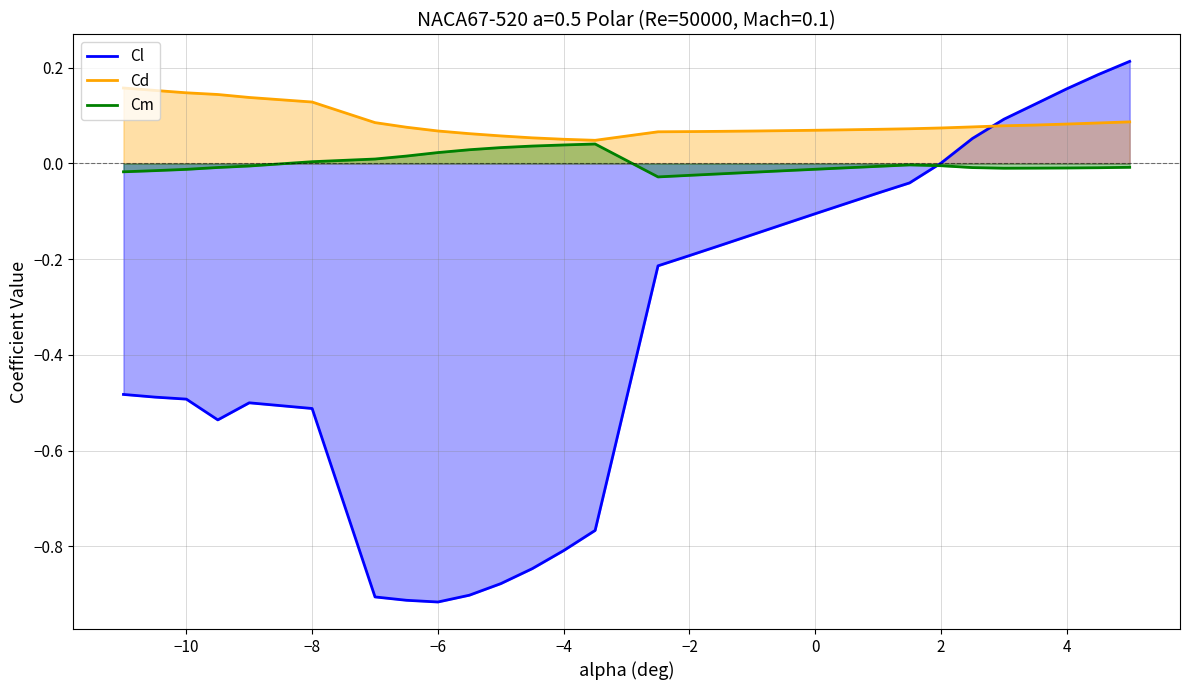

Which series has the largest total across all categories?

Cd